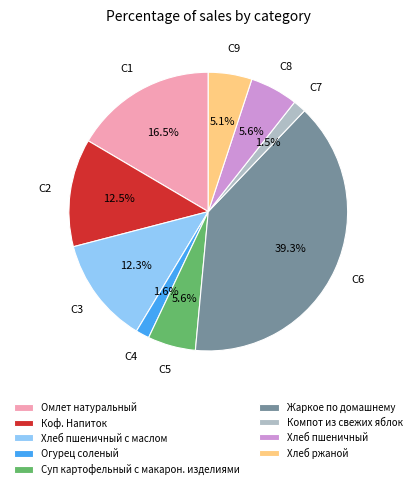

What is the largest slice in the pie chart?

Жаркое по домашнему